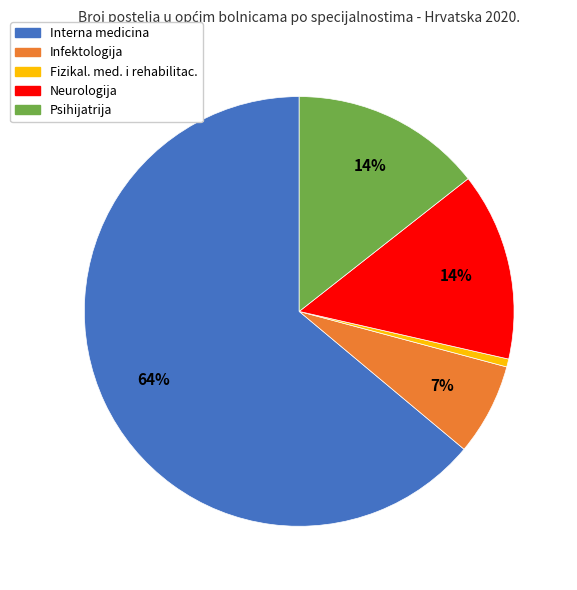

What percentage is the Fizikal. med. i rehabilitac. slice, to the nearest percent?

1%